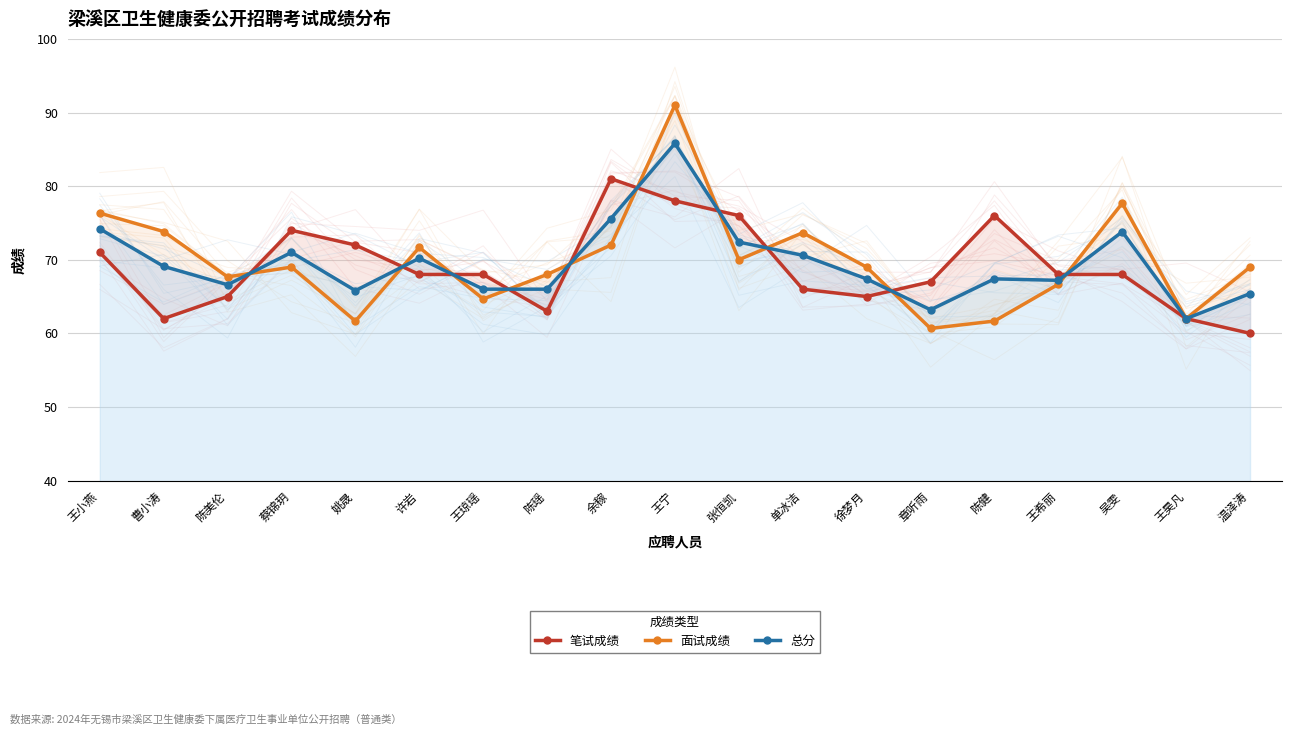

Reading left to right, transcribe all the data shown in this chart.

笔试成绩: 71.0	62.0	65.0	74.0	72.0	68.0	68.0	63.0	81.0	78.0	76.0	66.0	65.0	67.0	76.0	68.0	68.0	62.0	60.0
面试成绩: 76.3	73.8	67.7	69.0	61.7	71.7	64.7	68.0	72.0	91.0	70.0	73.7	69.0	60.7	61.7	66.7	77.7	62.0	69.0
总分: 74.2	69.1	66.6	71.0	65.8	70.2	66.0	66.0	75.6	85.8	72.4	70.6	67.4	63.2	67.4	67.2	73.8	62.0	65.4